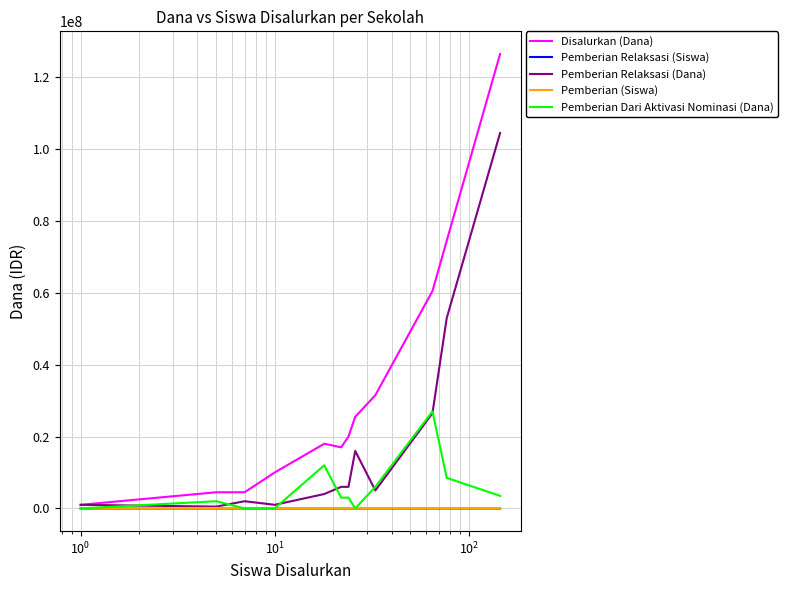

What is the highest value of the Pemberian Dari Aktivasi Nominasi (Dana) series?

27000000